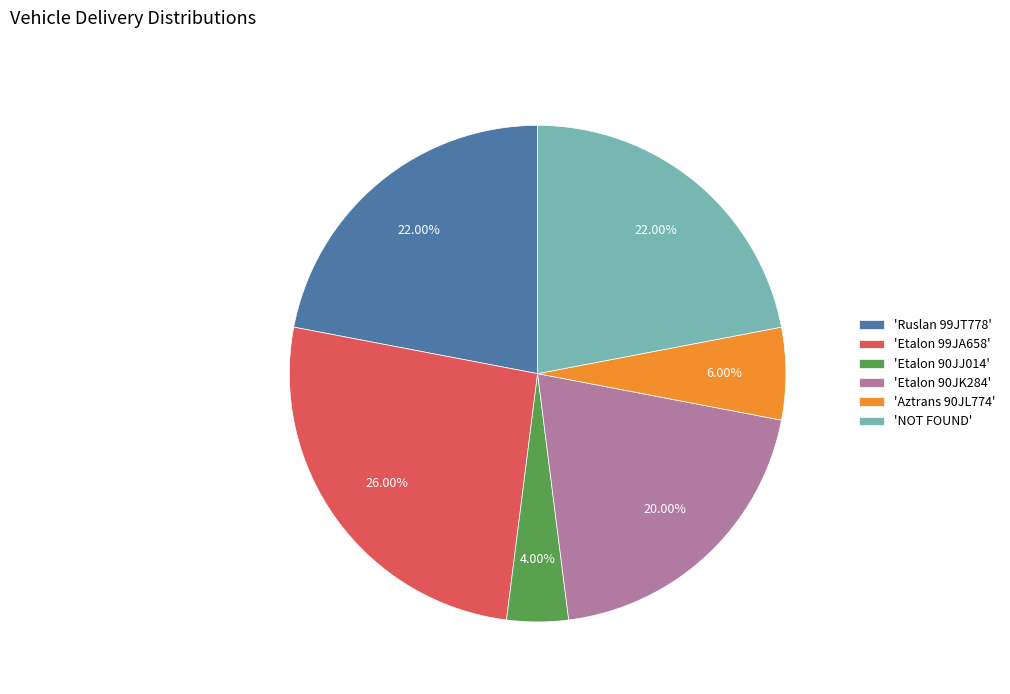

Does any single category account for the majority?

No